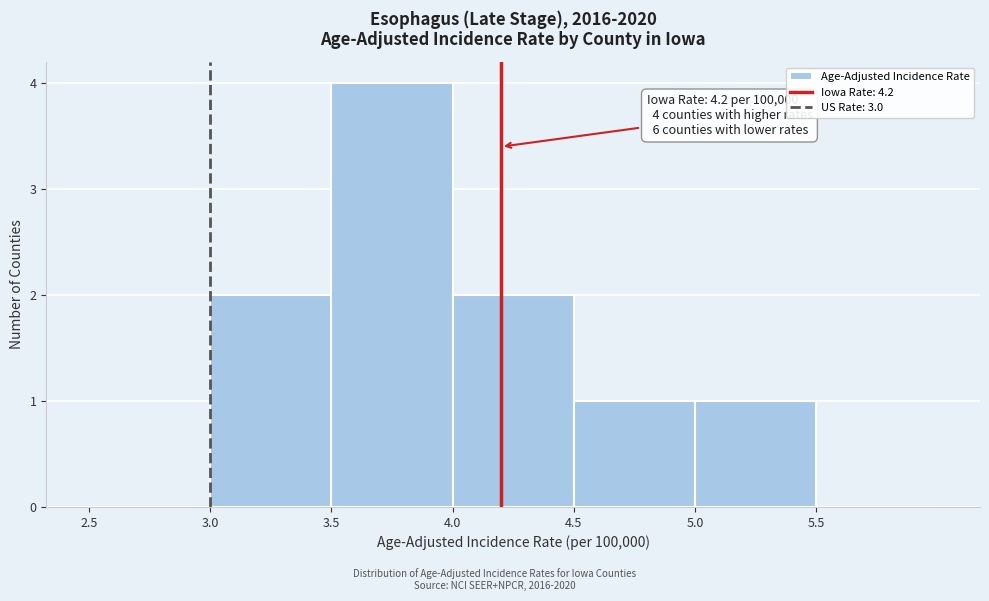

Which range on the x-axis has the tallest bar?

3.5 to 4.0